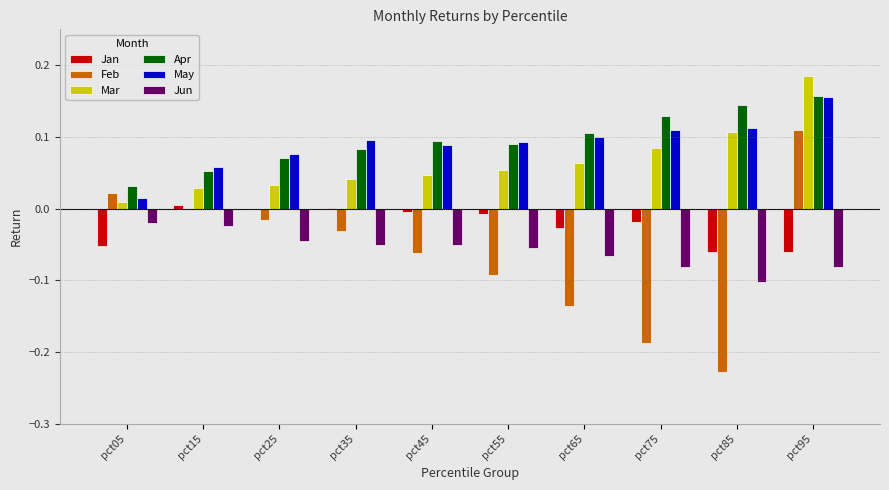

How many categories are shown in the chart?

10